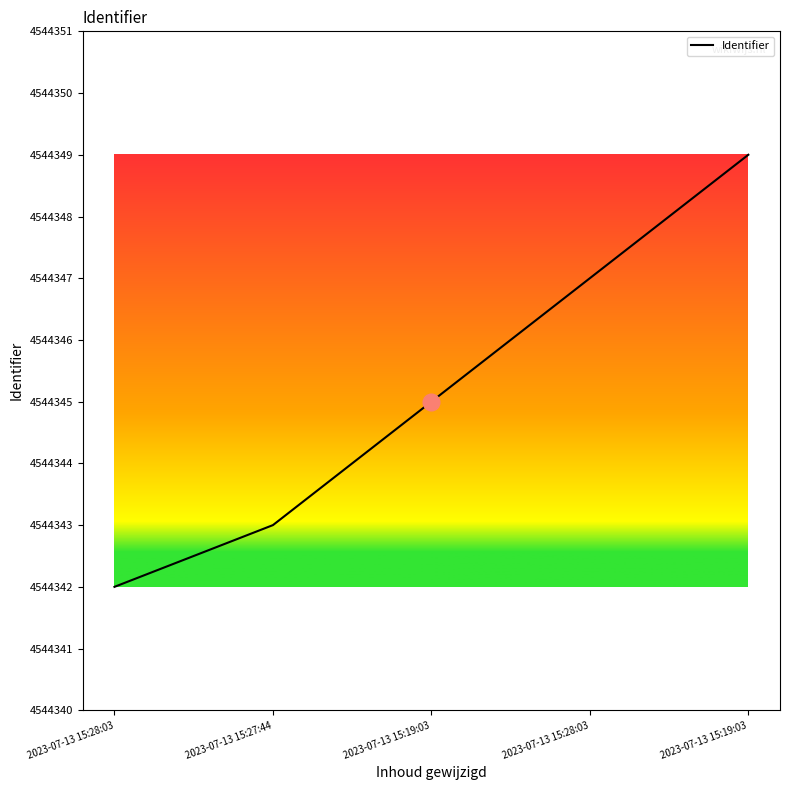

How many series are shown in this chart?

1